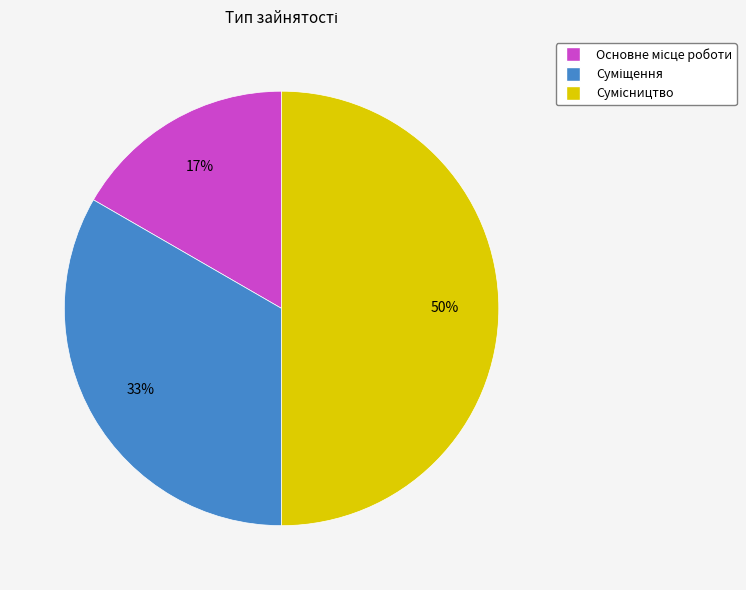

To the nearest percent, what is the average slice percentage?

33%